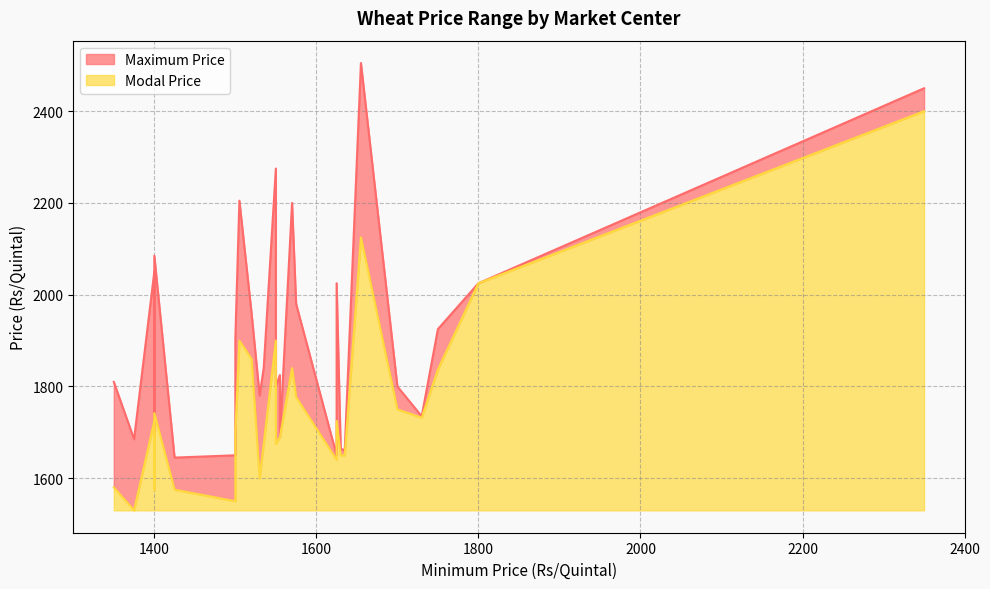

True or false: Modal Price and Maximum Price cross at least once.

False